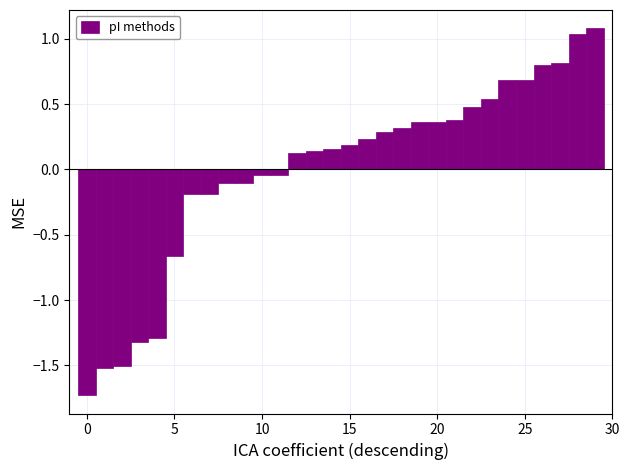

What is the maximum value shown in the chart?

1.1